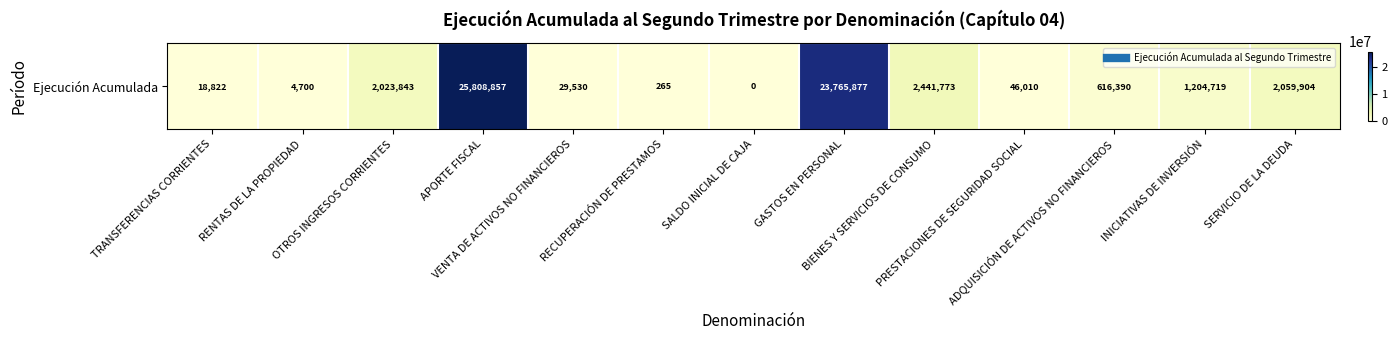

What is the change in value from RENTAS DE LA PROPIEDAD to GASTOS EN PERSONAL?

+23761177